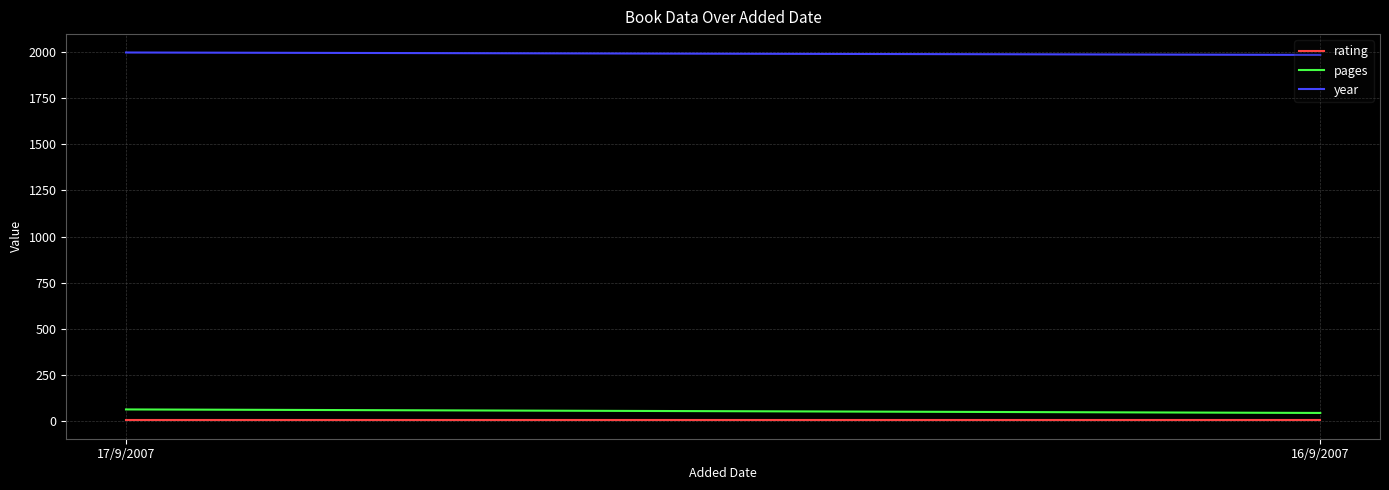

What is the average value of the year series?

1990.5